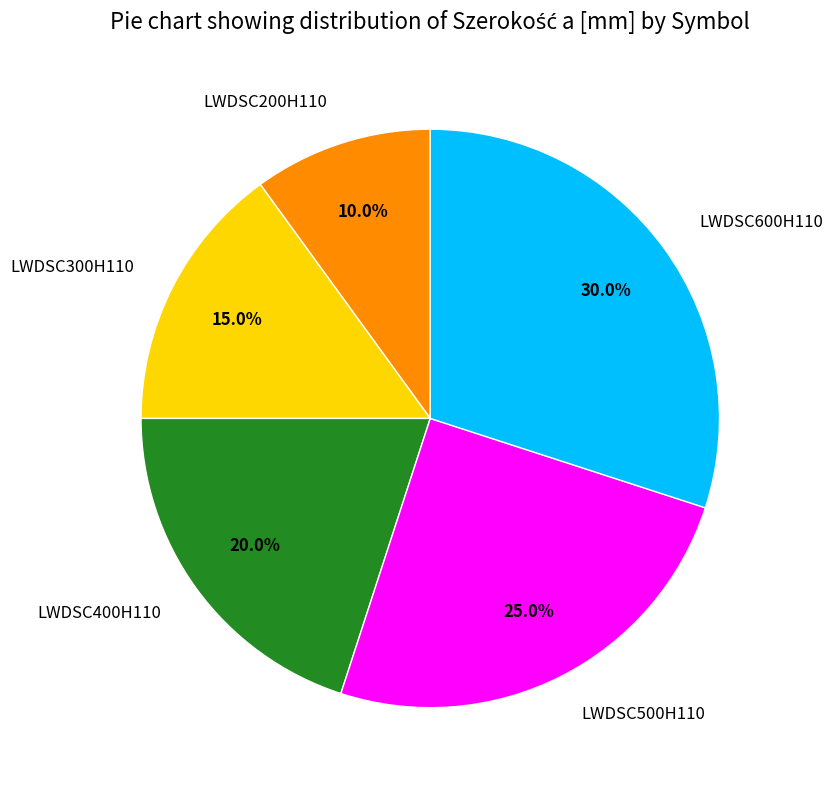

Combined, do LWDSC200H110 and LWDSC300H110 account for over 50%?

No